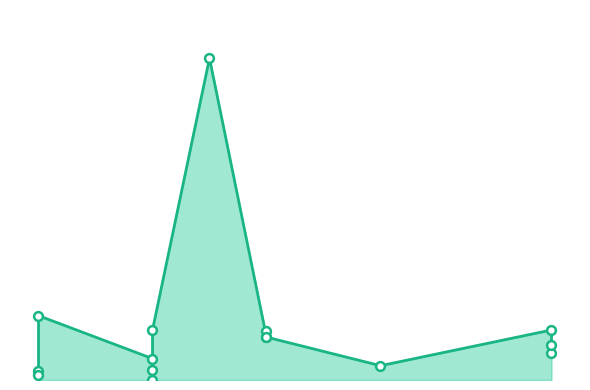

Between 2019 and 2015, which is larger?

2019